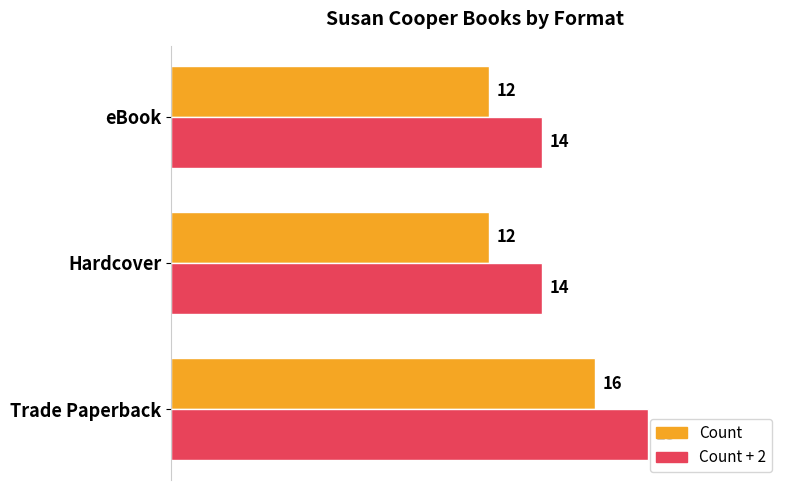

What is the difference between the maximum and minimum values in the Count series?

4